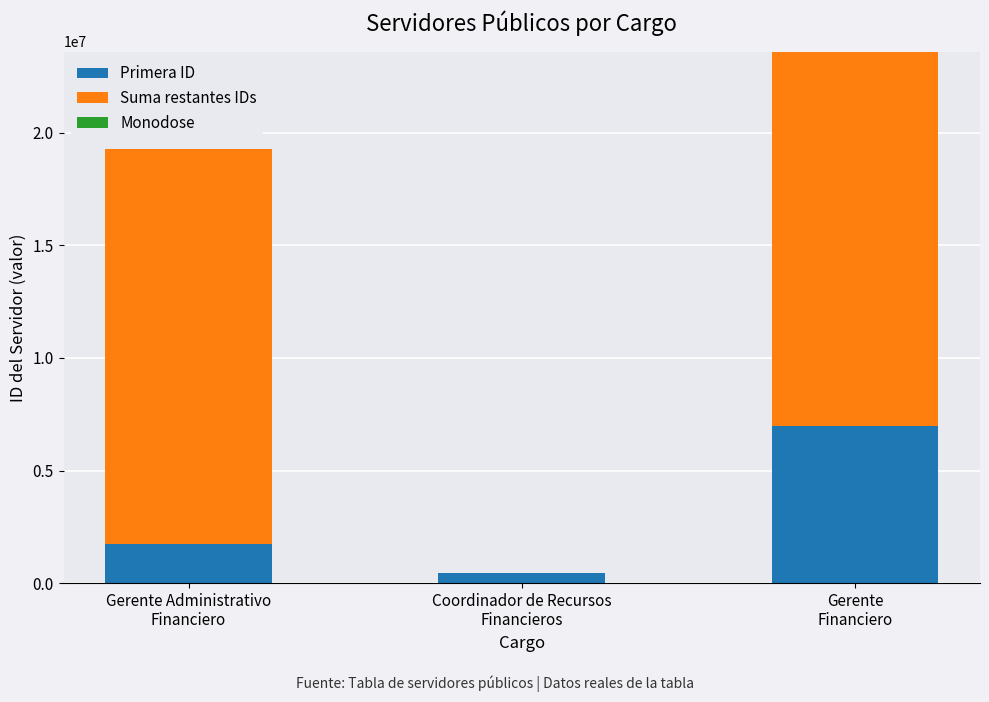

What is the highest value of the Primera ID series?

6961731